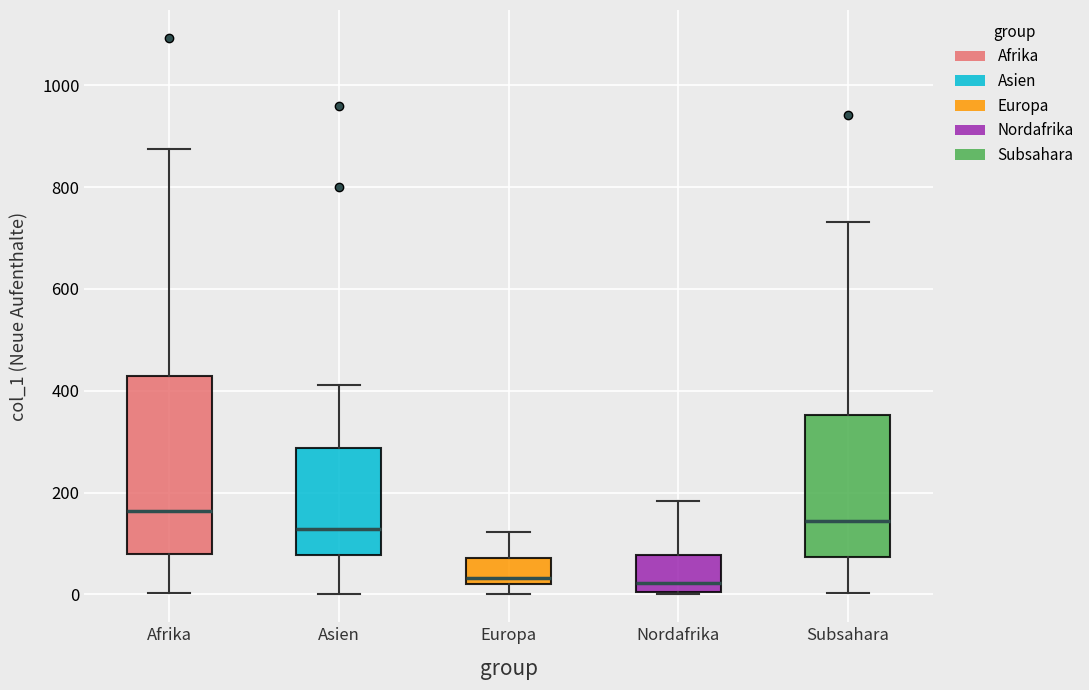

Reading left to right, transcribe this box plot: for each box, give where its median line is, the range the box spans, and where its two whiskers end, as read against the y-axis. The values are not printed on the chart, so give them approximately, as read against the axis.

Afrika: median 160, box 80 to 420, whiskers 0 to 880
Asien: median 120, box 80 to 280, whiskers 0 to 420
Europa: median 40, box 20 to 80, whiskers 0 to 120
Nordafrika: median 20, box 0 to 80, whiskers 0 to 180
Subsahara: median 140, box 80 to 360, whiskers 0 to 740